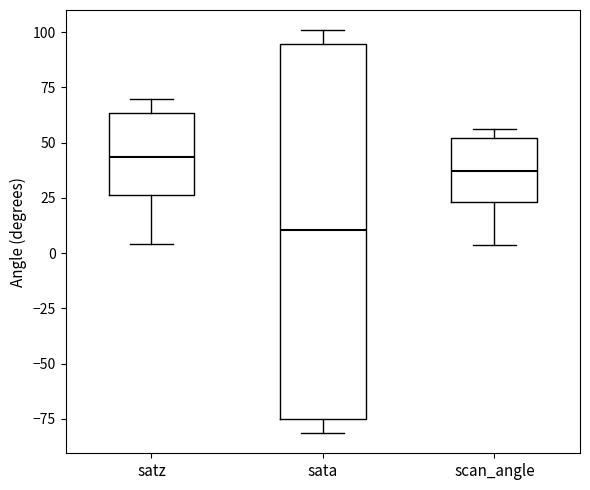

Reading left to right, read every box against the y-axis: the position of its median line, the range the box covers, and the ends of its whiskers. The values are not printed on the chart, so give them approximately, as read against the axis.

satz: median 45, box 25 to 65, whiskers 5 to 70
sata: median 10, box -75 to 95, whiskers -80 to 100
scan_angle: median 35, box 25 to 50, whiskers 5 to 55